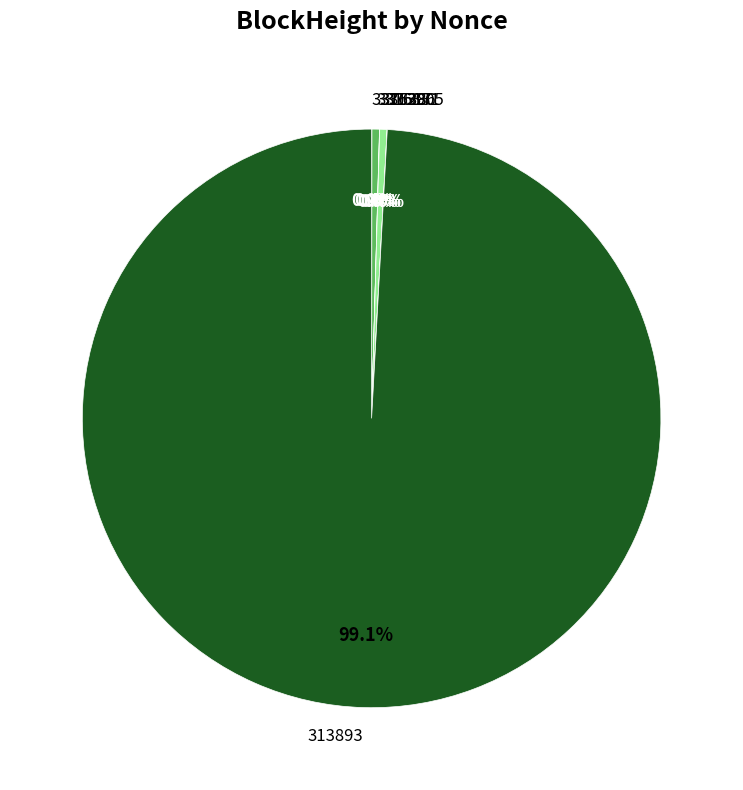

Which category accounts for the majority?

313893